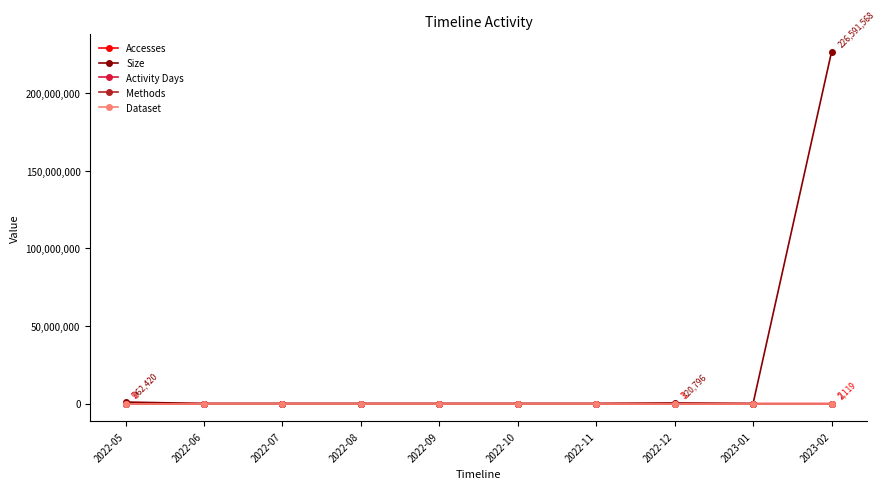

Rank the series at 2023-01 from highest to lowest value.

Accesses, Size, Activity Days, Methods, Dataset